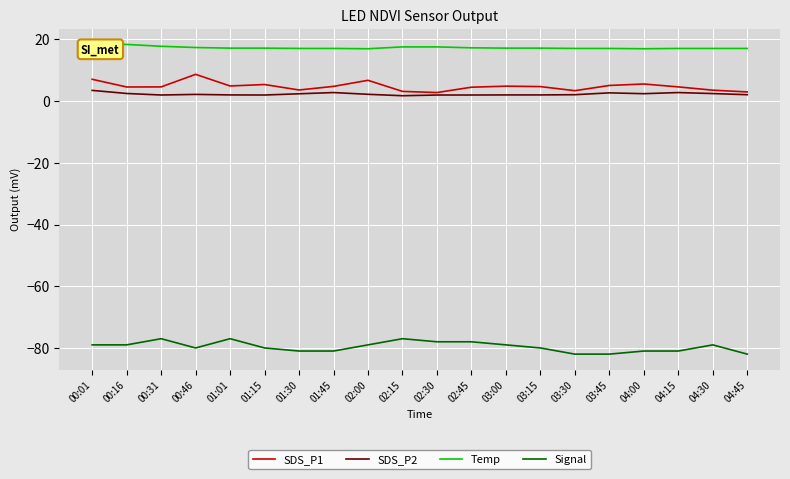

List the series in order of their peak value, lowest first.

Signal, SDS_P2, SDS_P1, Temp